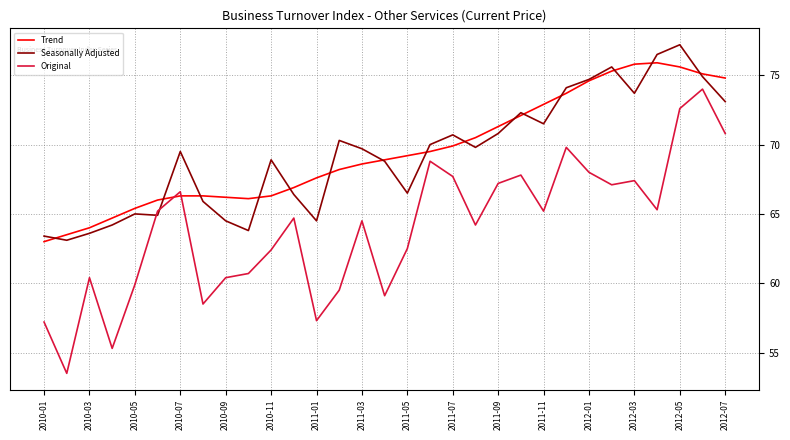

Does the chart display data point markers on the line(s)?

No